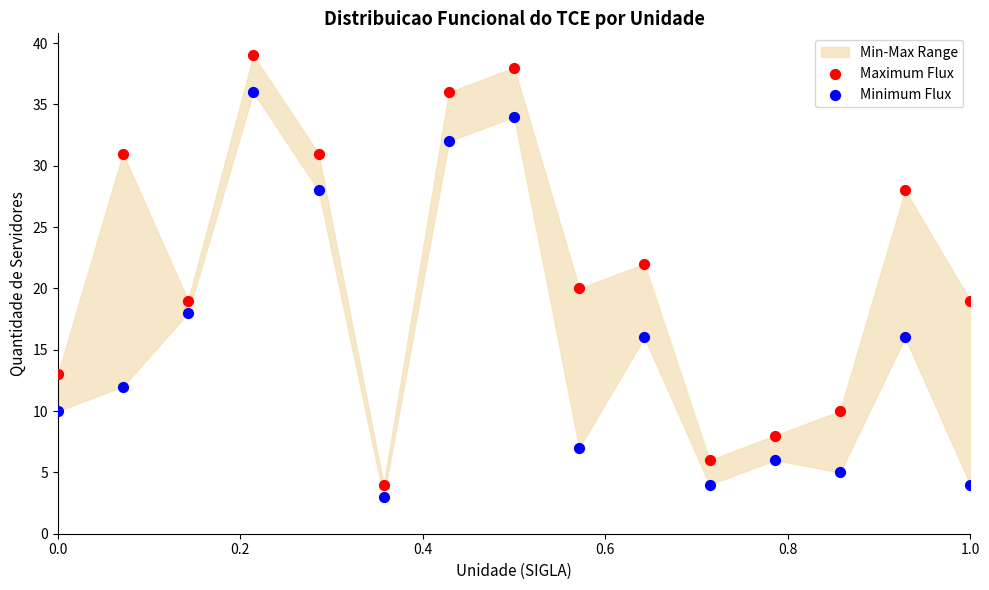

Which series contains the highest Y value?

Maximum Flux